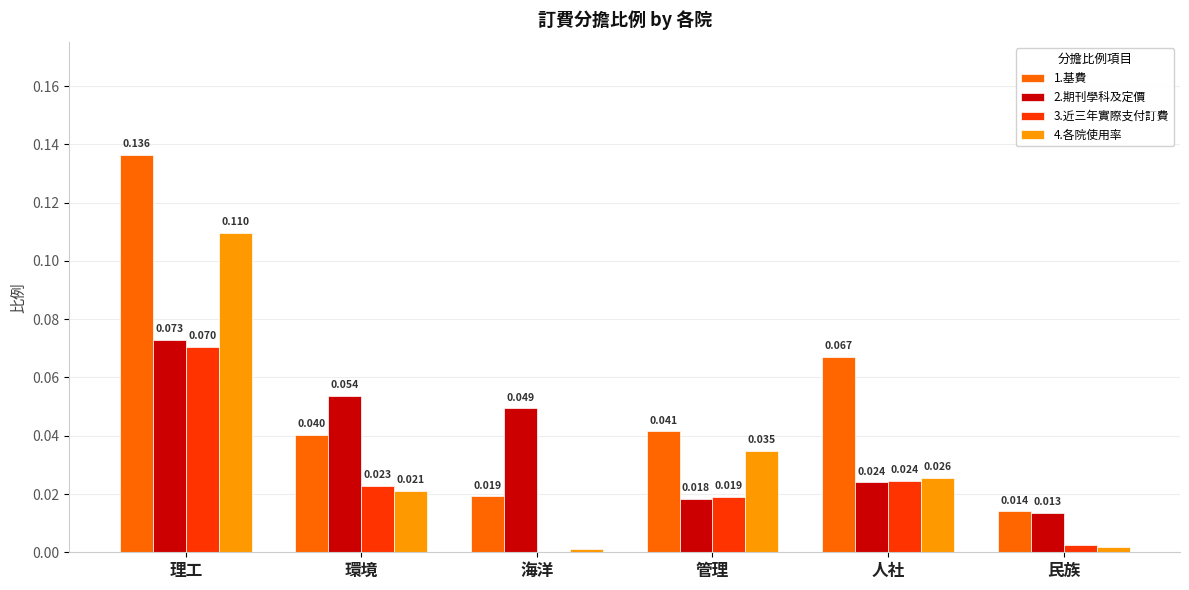

Are the bars horizontal?

No